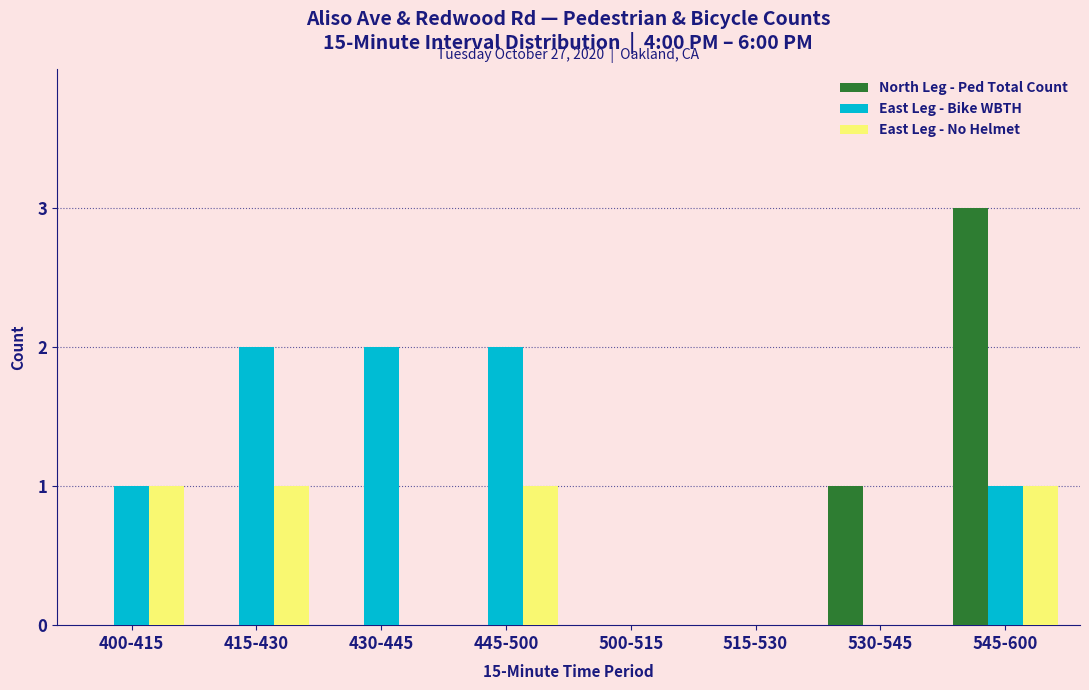

Reading left to right, transcribe all the data shown in this chart.

North Leg - Ped Total Count: 400-415=0	415-430=0	430-445=0	445-500=0	500-515=0	515-530=0	530-545=1	545-600=3
East Leg - Bike WBTH: 400-415=1	415-430=2	430-445=2	445-500=2	500-515=0	515-530=0	530-545=0	545-600=1
East Leg - No Helmet: 400-415=1	415-430=1	430-445=0	445-500=1	500-515=0	515-530=0	530-545=0	545-600=1